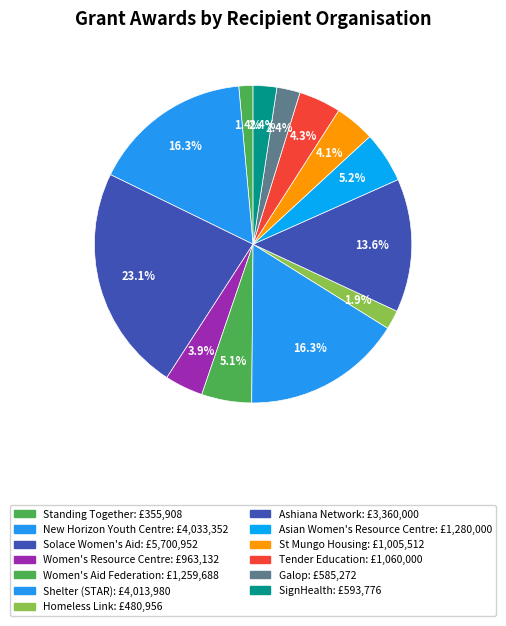

How many segments does this pie chart have?

13